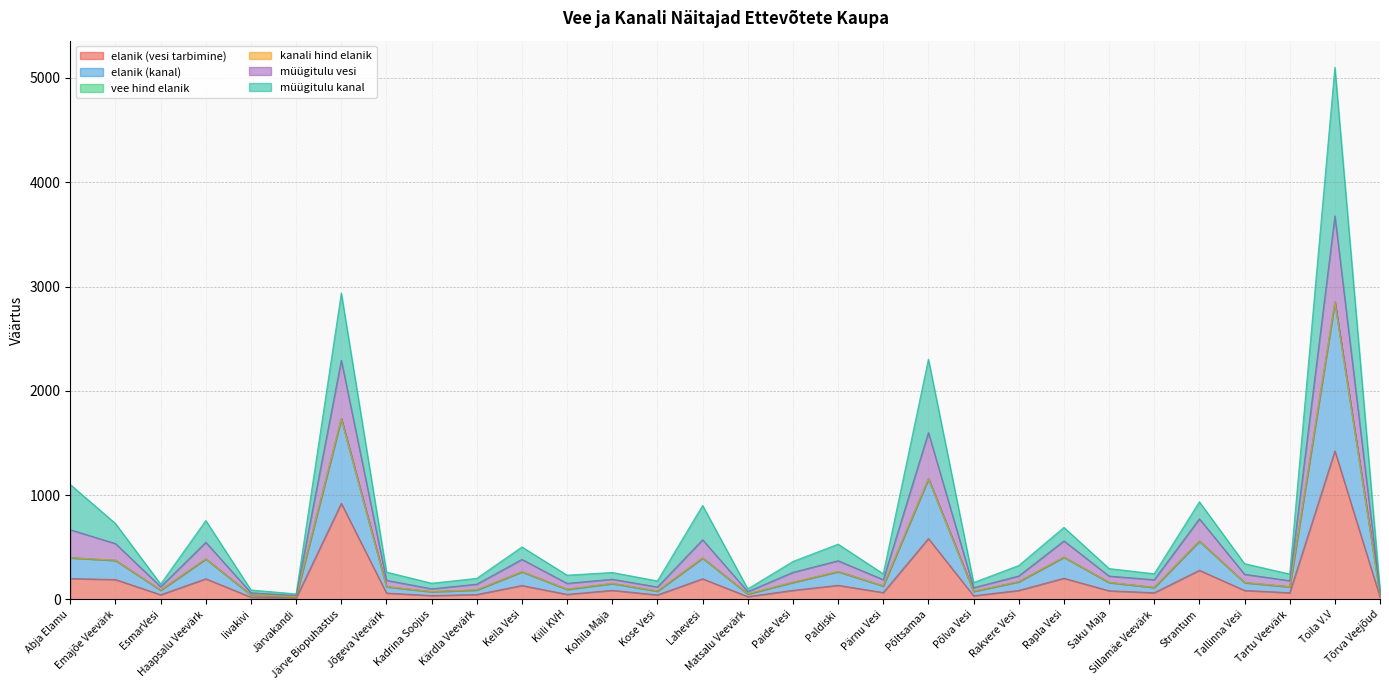

What is the total value across all series at Saku Maja?

295.7